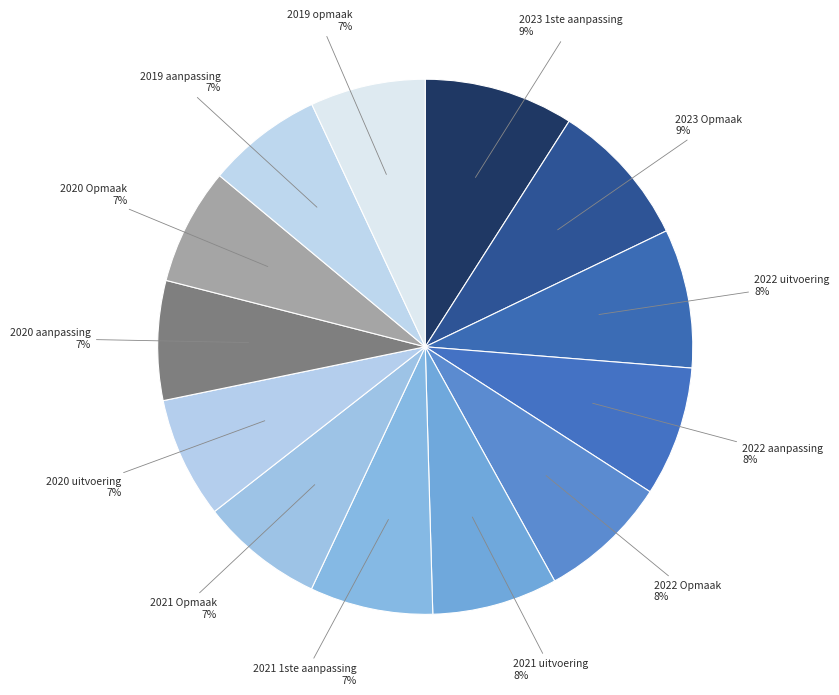

Which has a higher value, 2022 aanpassing or 2019 aanpassing?

2022 aanpassing